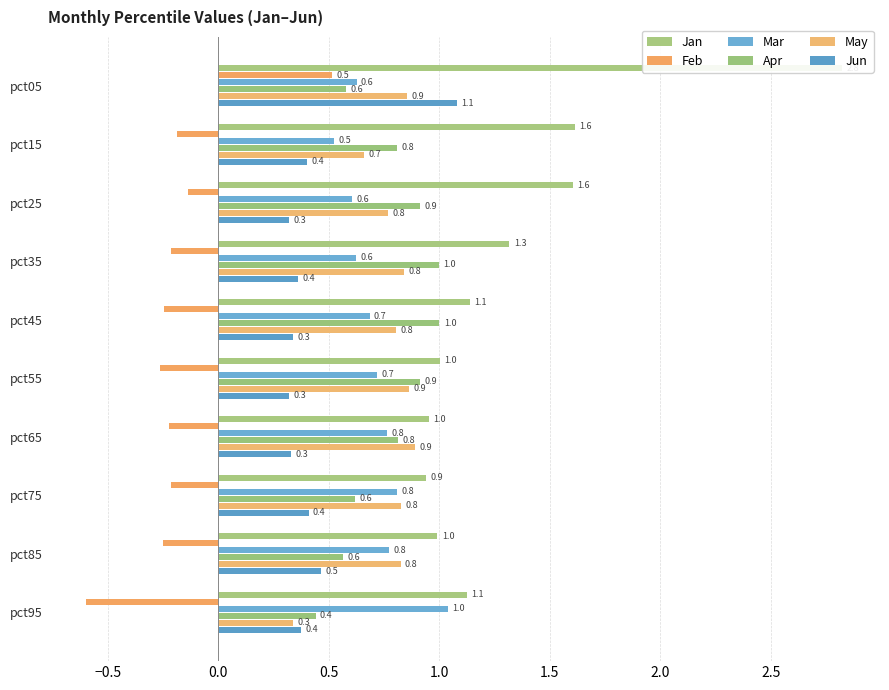

What is the difference between the second highest and minimum values in the Jun series?

0.1